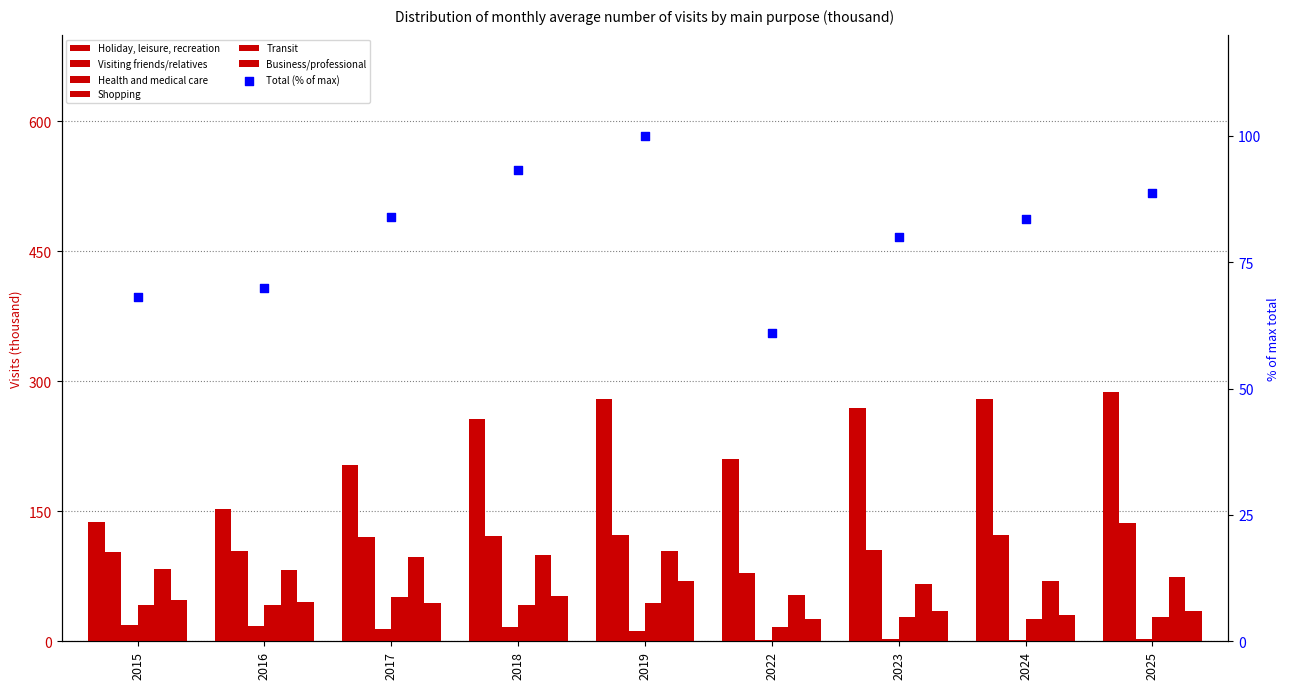

Which series has the widest spread of Y values?

Holiday, leisure, recreation